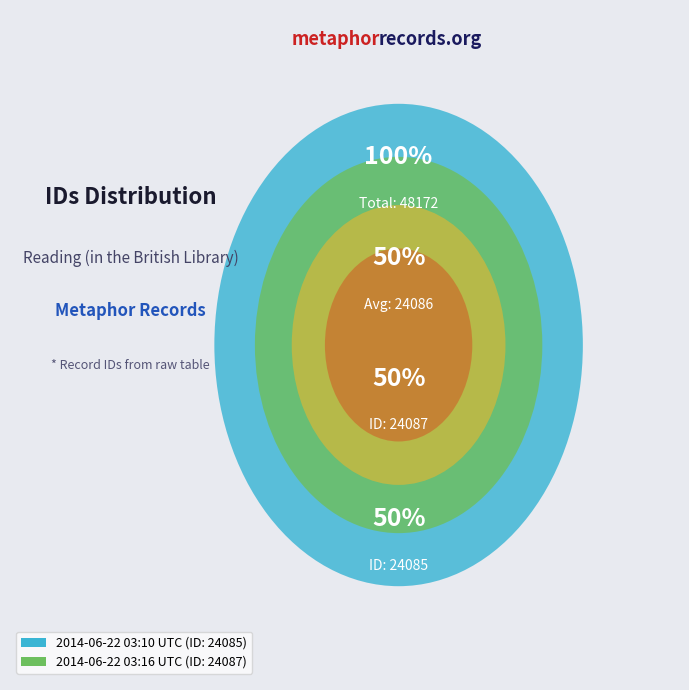

Approximately how many times larger is the value at 2014-06-22 03:16:54 UTC compared to 2014-06-22 03:10:16 UTC?

1.0